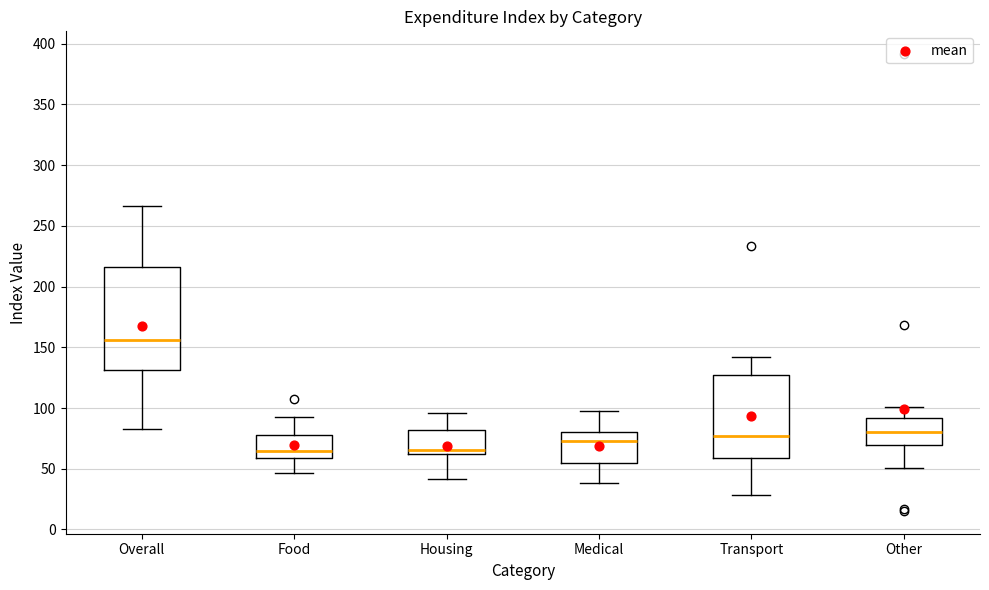

Where does the median line of the box for Food sit on the y-axis? The values are not printed on the chart, so give them approximately, as read against the axis.

65